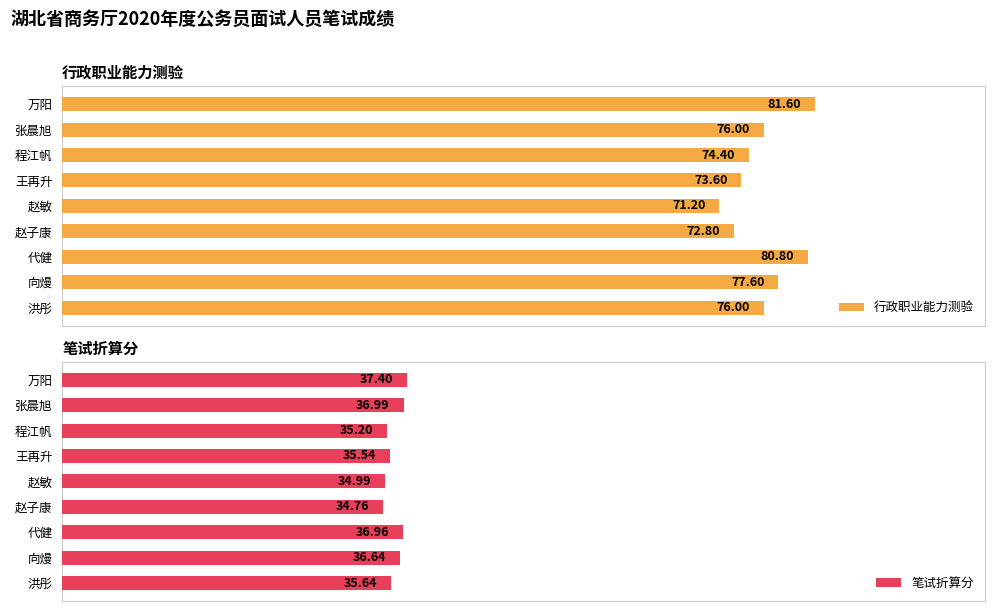

Which series has the largest total across all categories?

行政职业能力测验